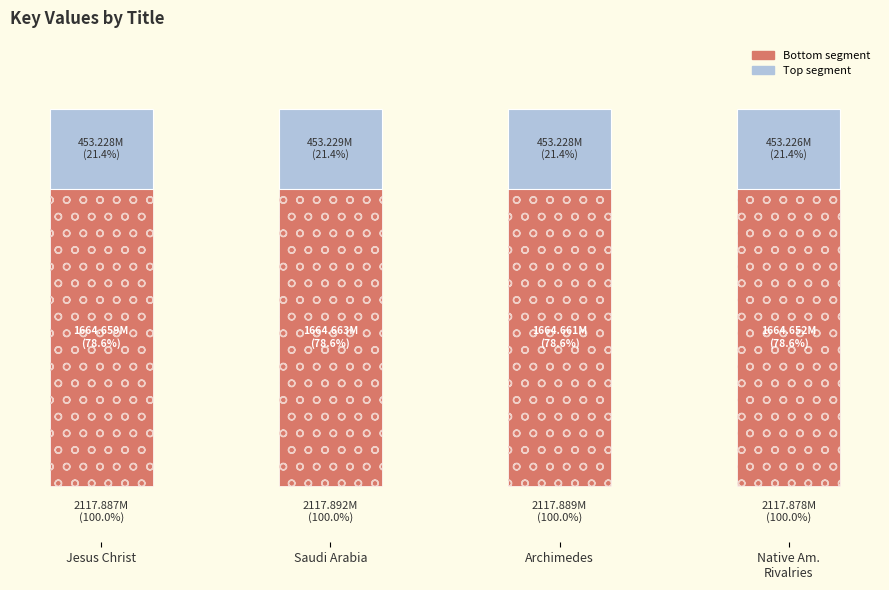

Count the number of data series in this chart.

2